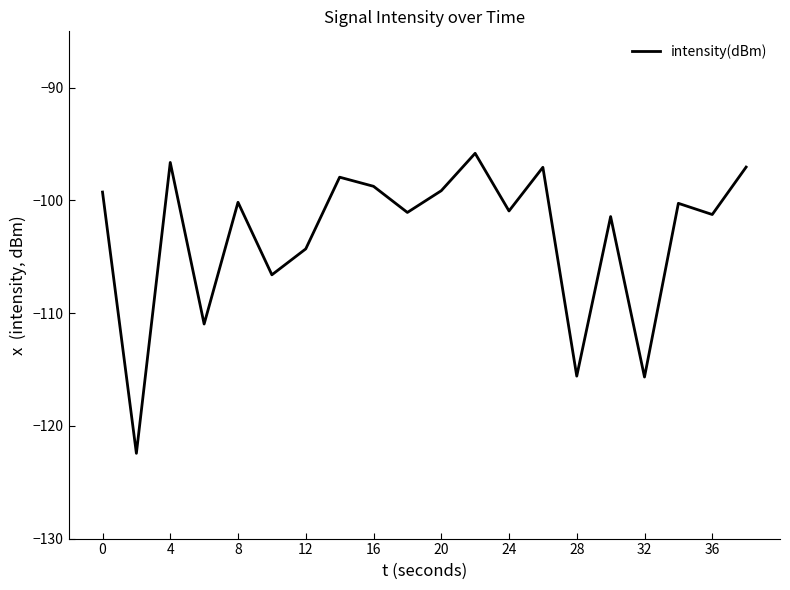

Does the chart have visible grid lines?

No